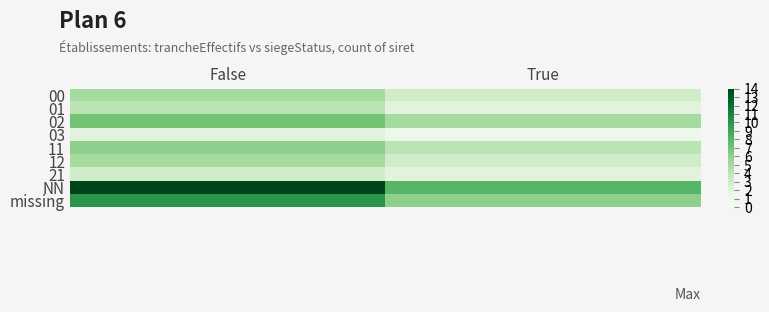

At how many categories does at least one series exceed 12?

1